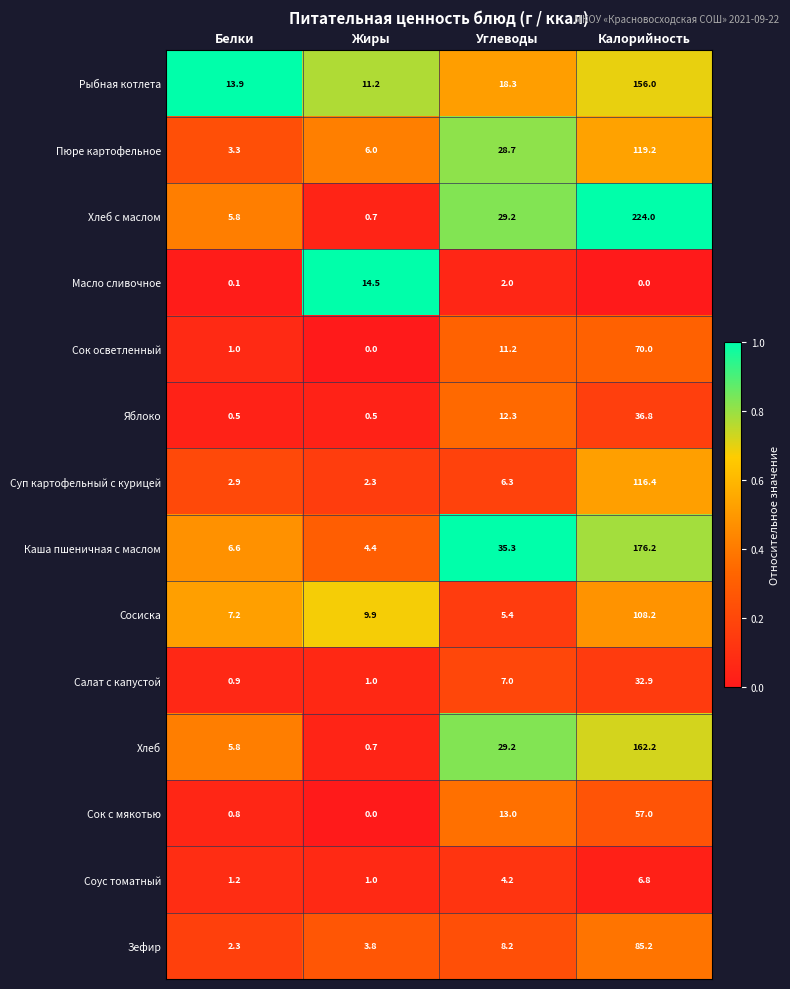

What is the difference between the highest and lowest values at Белки?

13.8